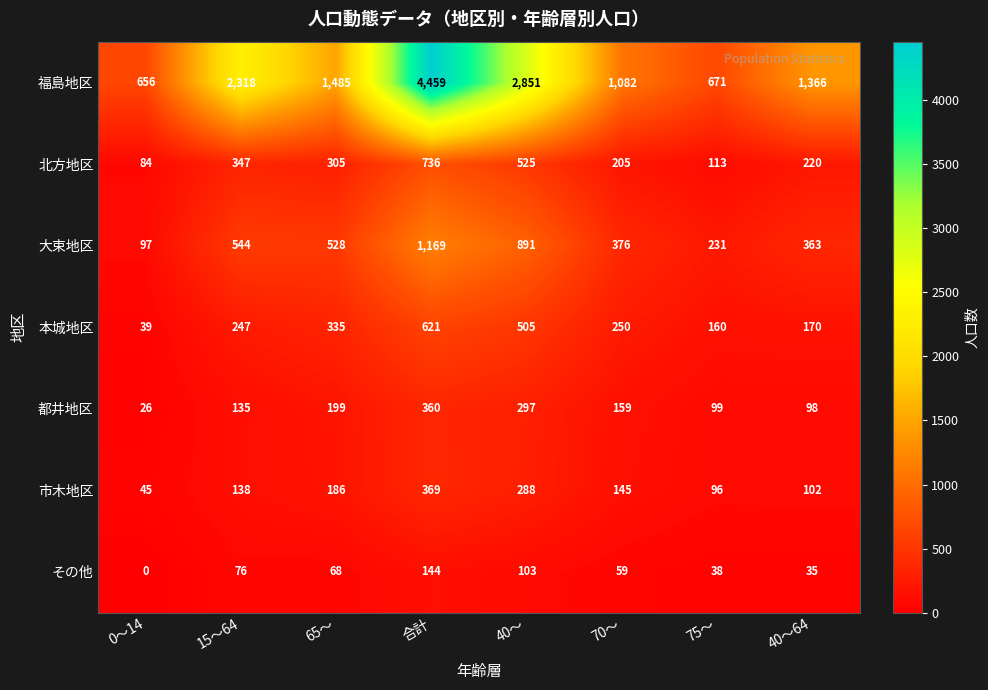

List the series in order of their peak value, highest first.

福島地区, 大束地区, 北方地区, 本城地区, 市木地区, 都井地区, その他